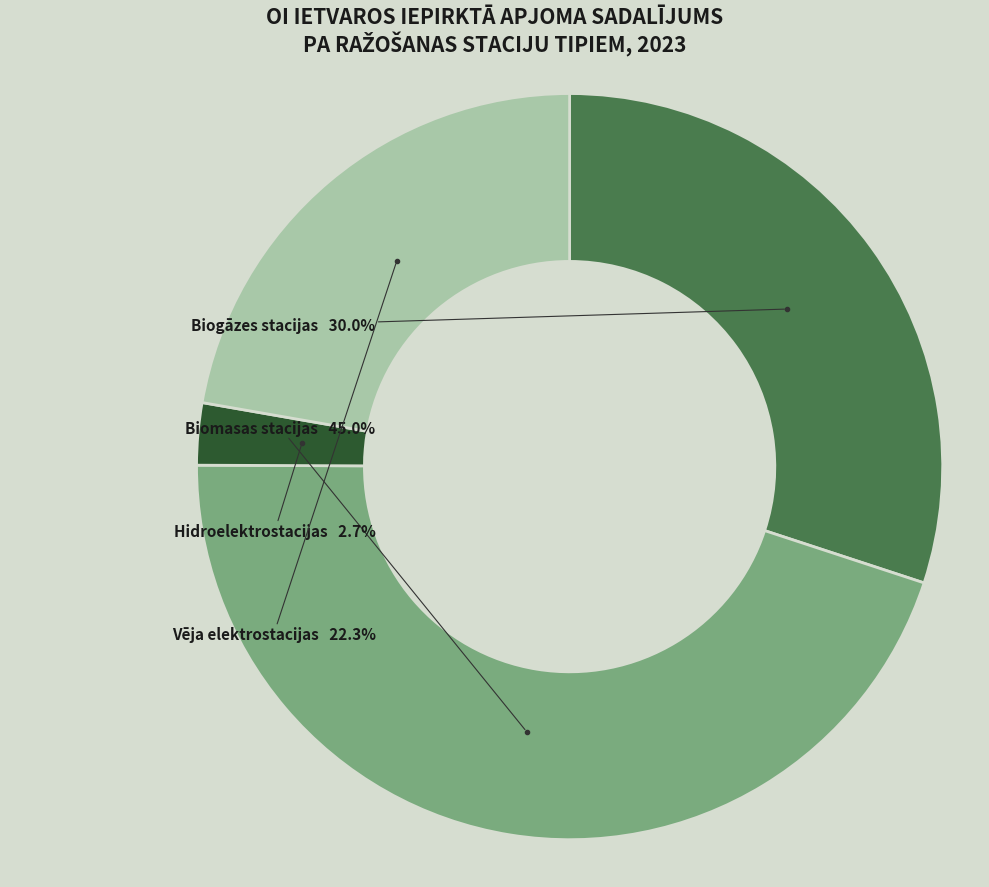

To the nearest percent, what is the combined percentage of Biogāzes stacijas and Hidroelektrostacijas?

33%